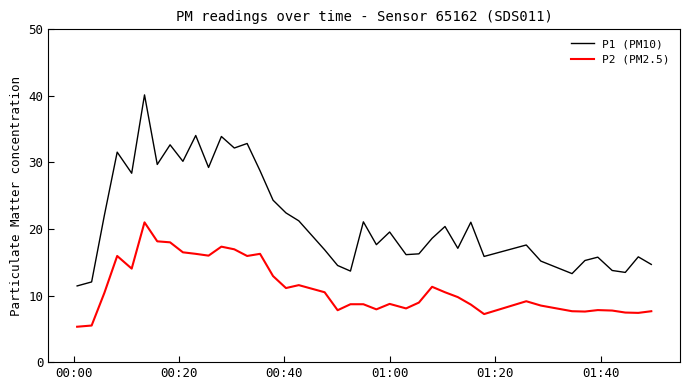

What are all the series names shown in the legend?

P1 (PM10), P2 (PM2.5)